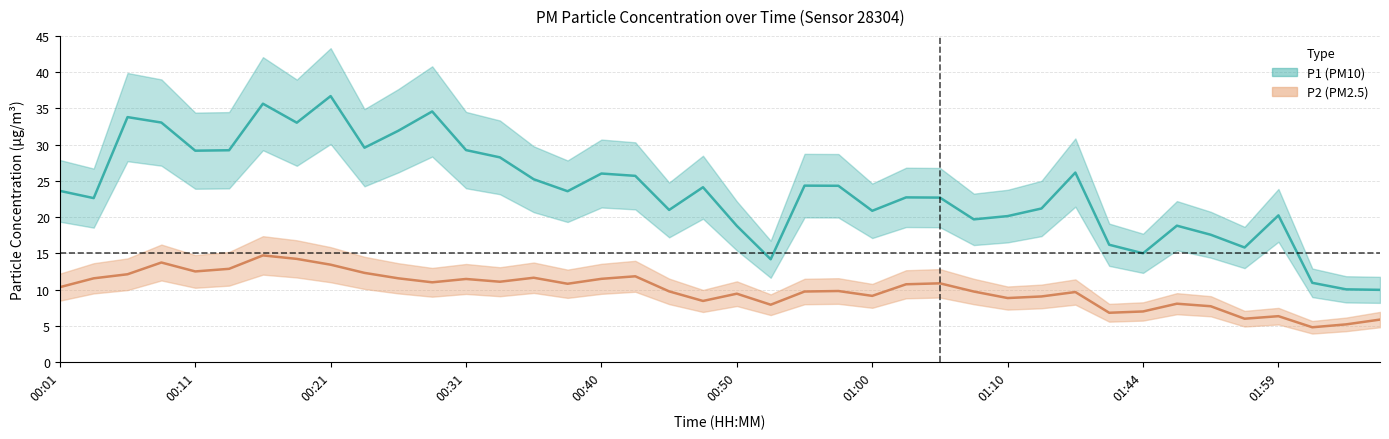

Reading left to right, transcribe all the data shown in this chart.

P1: 00:01=23.6	00:04=22.6	00:06=33.8	00:08=33.0	00:11=29.2	00:13=29.2	00:16=35.6	00:18=33.0	00:21=36.7	00:23=29.6	00:26=31.9	00:28=34.6	00:31=29.2	00:33=28.2	00:35=25.2	00:38=23.6	00:40=26.0	00:43=25.7	00:45=21.0	00:48=24.1	00:50=18.8	00:53=14.2	00:55=24.4	00:58=24.3	01:00=20.9	01:03=22.7	01:05=22.7	01:08=19.7	01:10=20.1	01:13=21.2	01:15=26.1	01:39=16.2	01:44=15.0	01:47=18.8	01:49=17.6	01:54=15.8	01:59=20.2	02:13=10.9	02:16=10.1	02:18=10.0
P2: 00:01=10.3	00:04=11.6	00:06=12.1	00:08=13.8	00:11=12.5	00:13=12.9	00:16=14.7	00:18=14.2	00:21=13.4	00:23=12.3	00:26=11.6	00:28=11.0	00:31=11.5	00:33=11.1	00:35=11.7	00:38=10.8	00:40=11.5	00:43=11.8	00:45=9.8	00:48=8.4	00:50=9.4	00:53=7.9	00:55=9.8	00:58=9.8	01:00=9.2	01:03=10.8	01:05=10.9	01:08=9.8	01:10=8.8	01:13=9.1	01:15=9.7	01:39=6.8	01:44=7.0	01:47=8.1	01:49=7.7	01:54=6.0	01:59=6.3	02:13=4.8	02:16=5.2	02:18=5.9